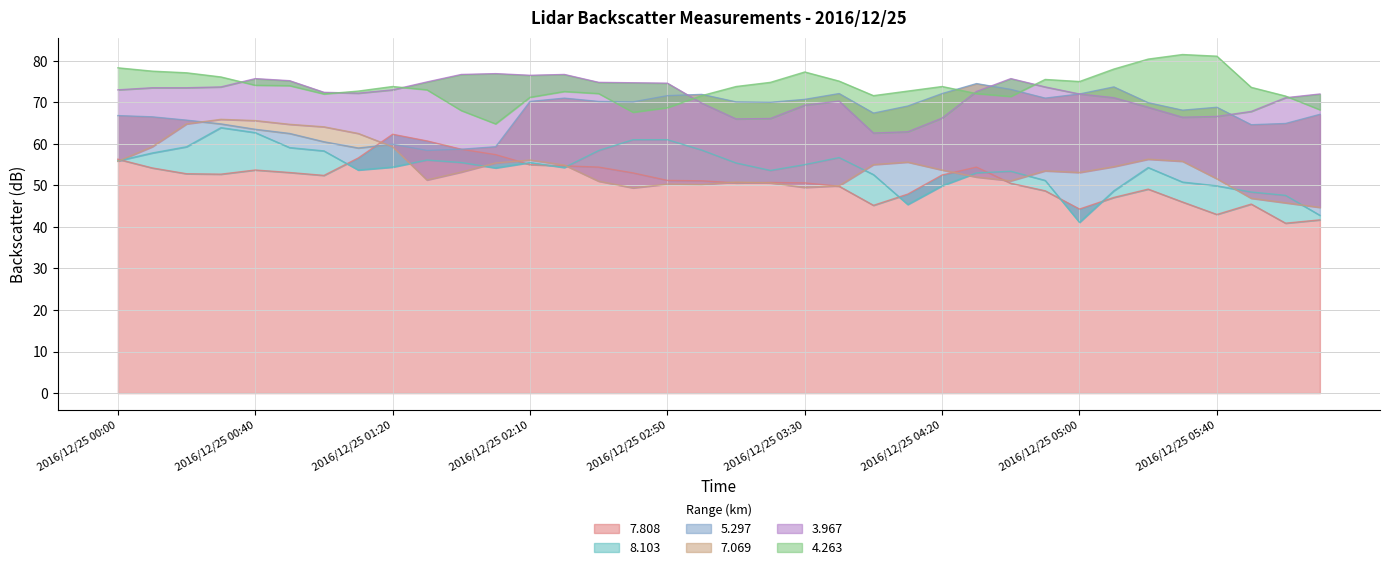

Is it true that 3.967 equals 62.9 at 2016/12/25 04:10?

True